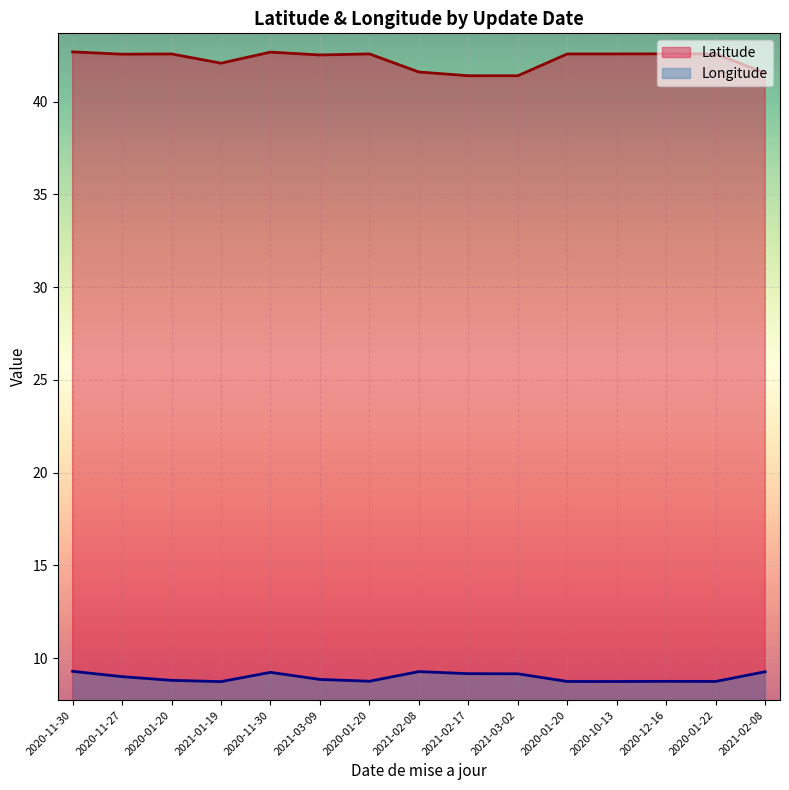

At how many categories does at least one series exceed 27?

15